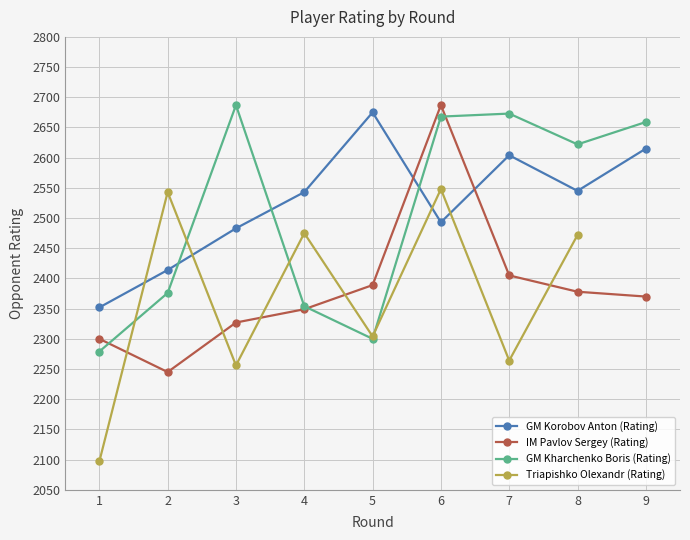

In GM Korobov Anton (Rating), how many points are higher than both neighbors (excluding endpoints)?

2